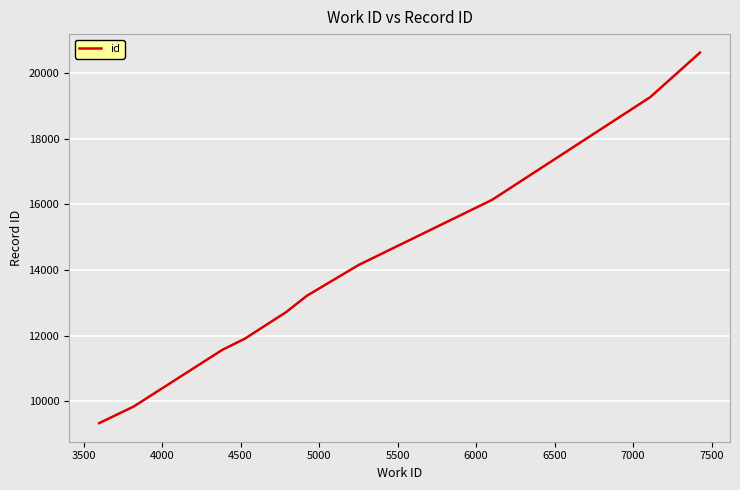

How many lines are shown in the chart?

1